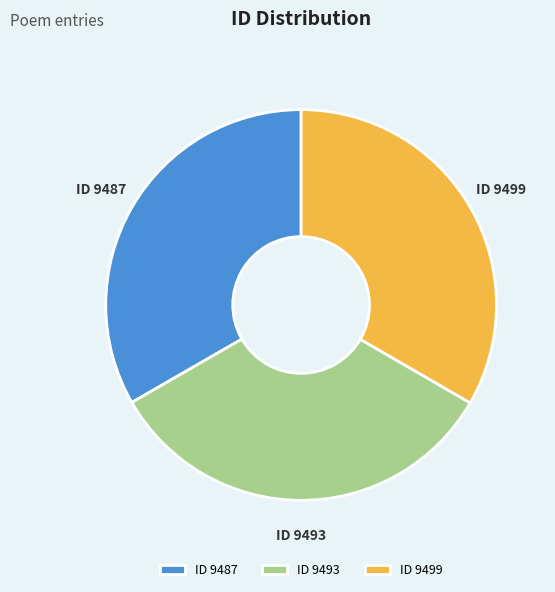

The ID 9487 slice represents 44% of the pie. True or false?

False